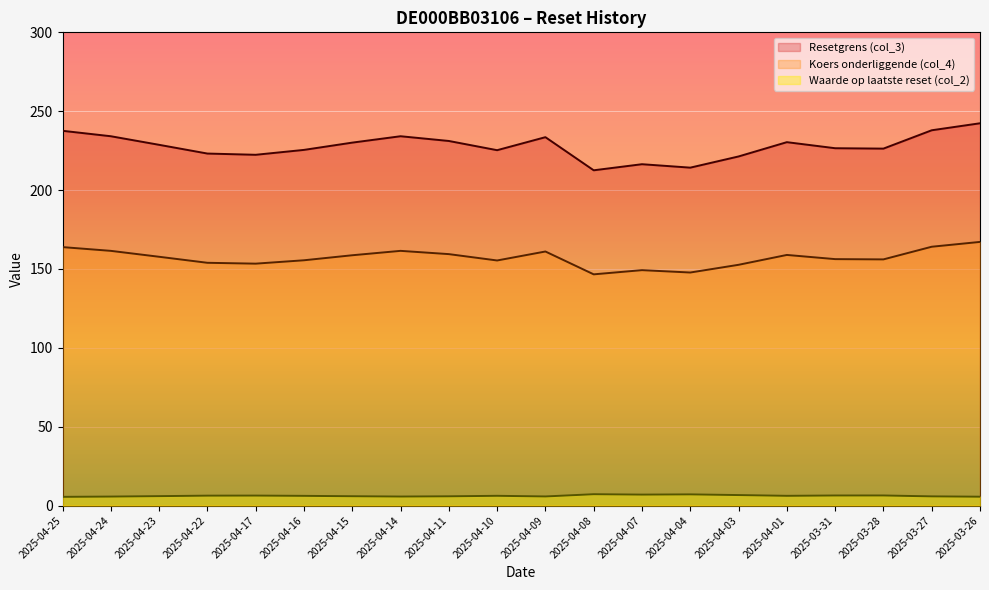

Which label corresponds to the largest value in the chart?

2025-03-26